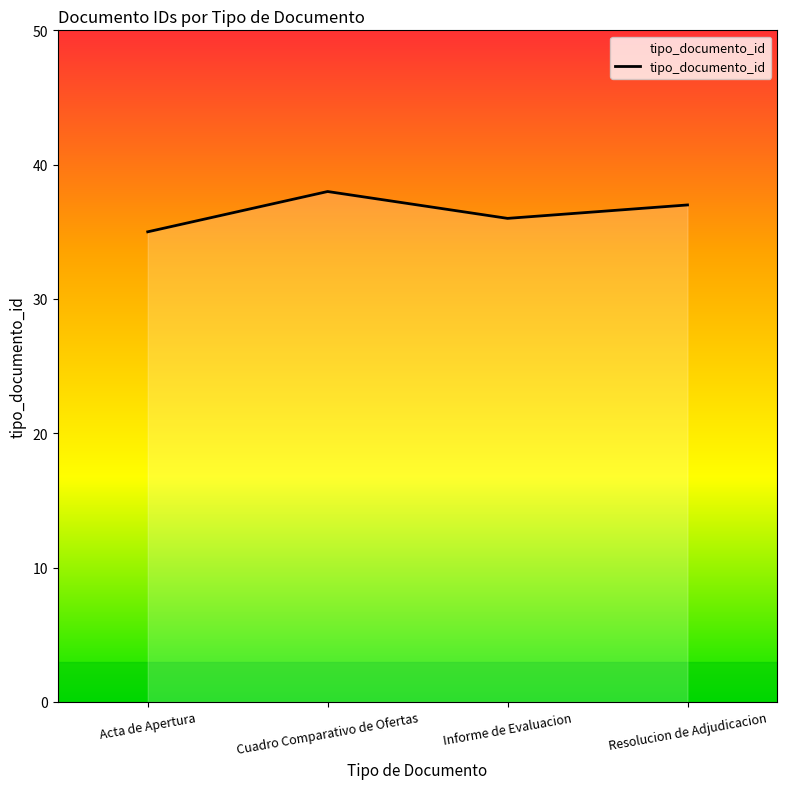

How many distinct data groups are displayed?

1